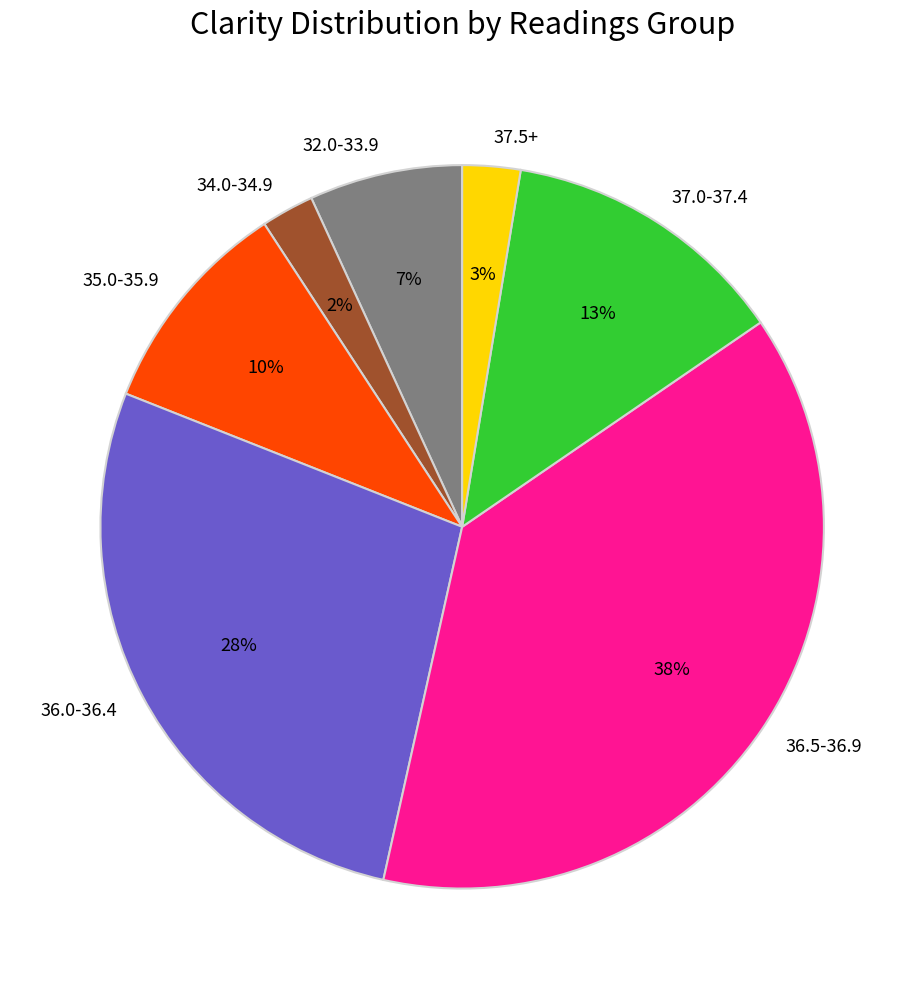

How many segments does this pie chart have?

7